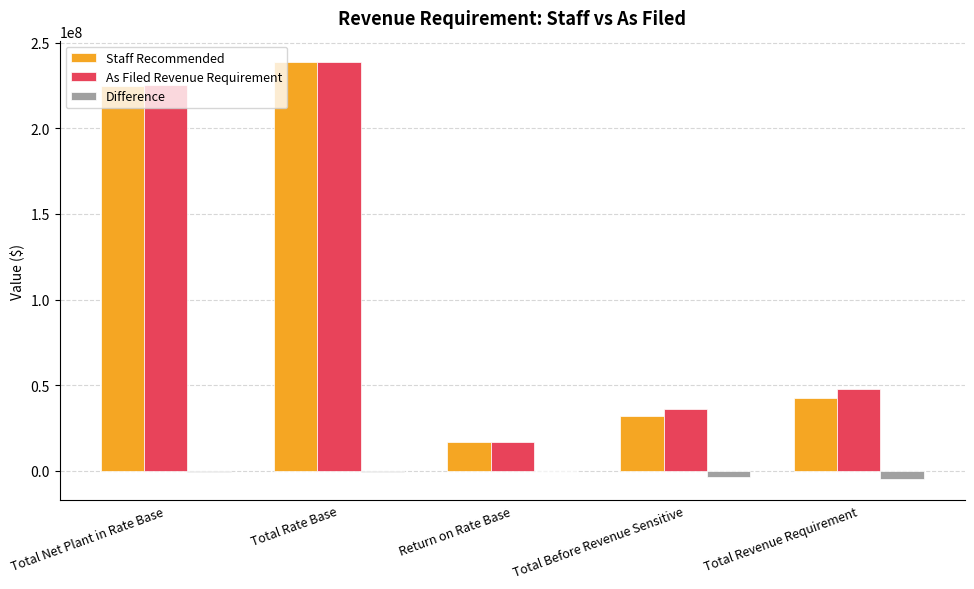

True or false: Difference has a value of -404579.0 at Total Net Plant in Rate Base.

True